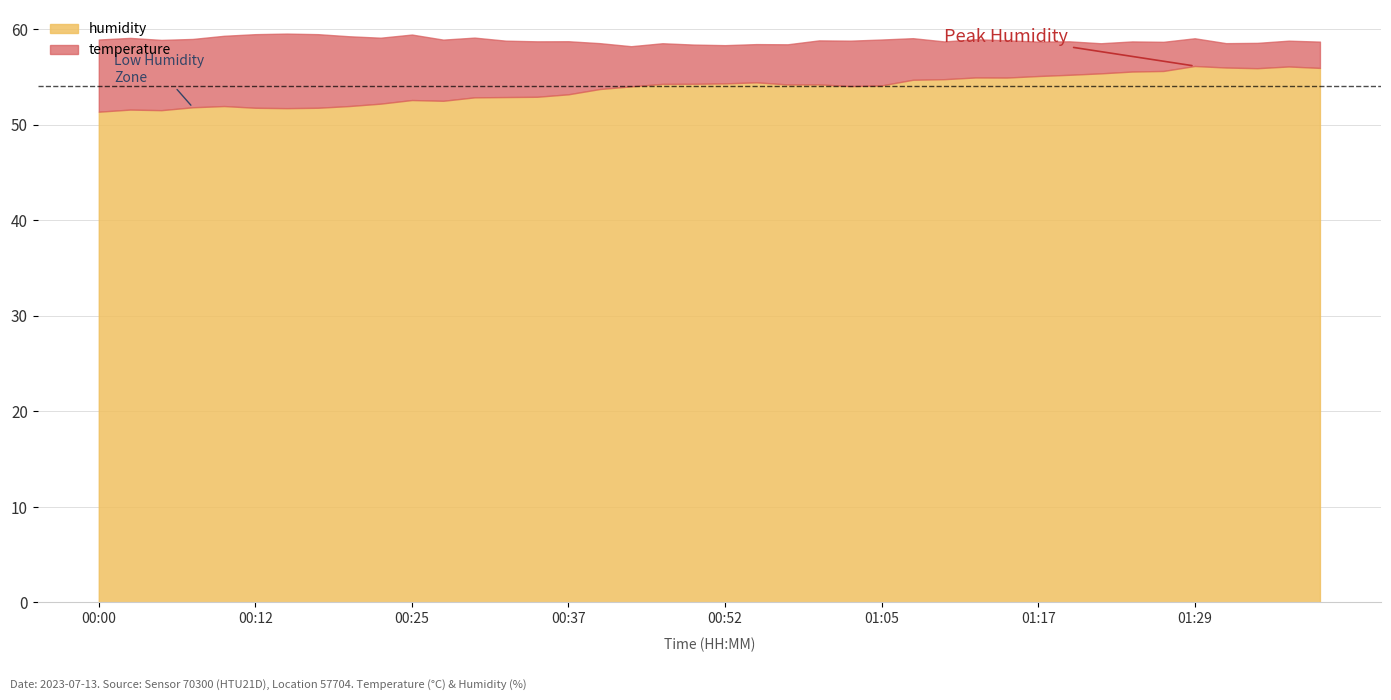

Does the chart have visible grid lines?

Yes